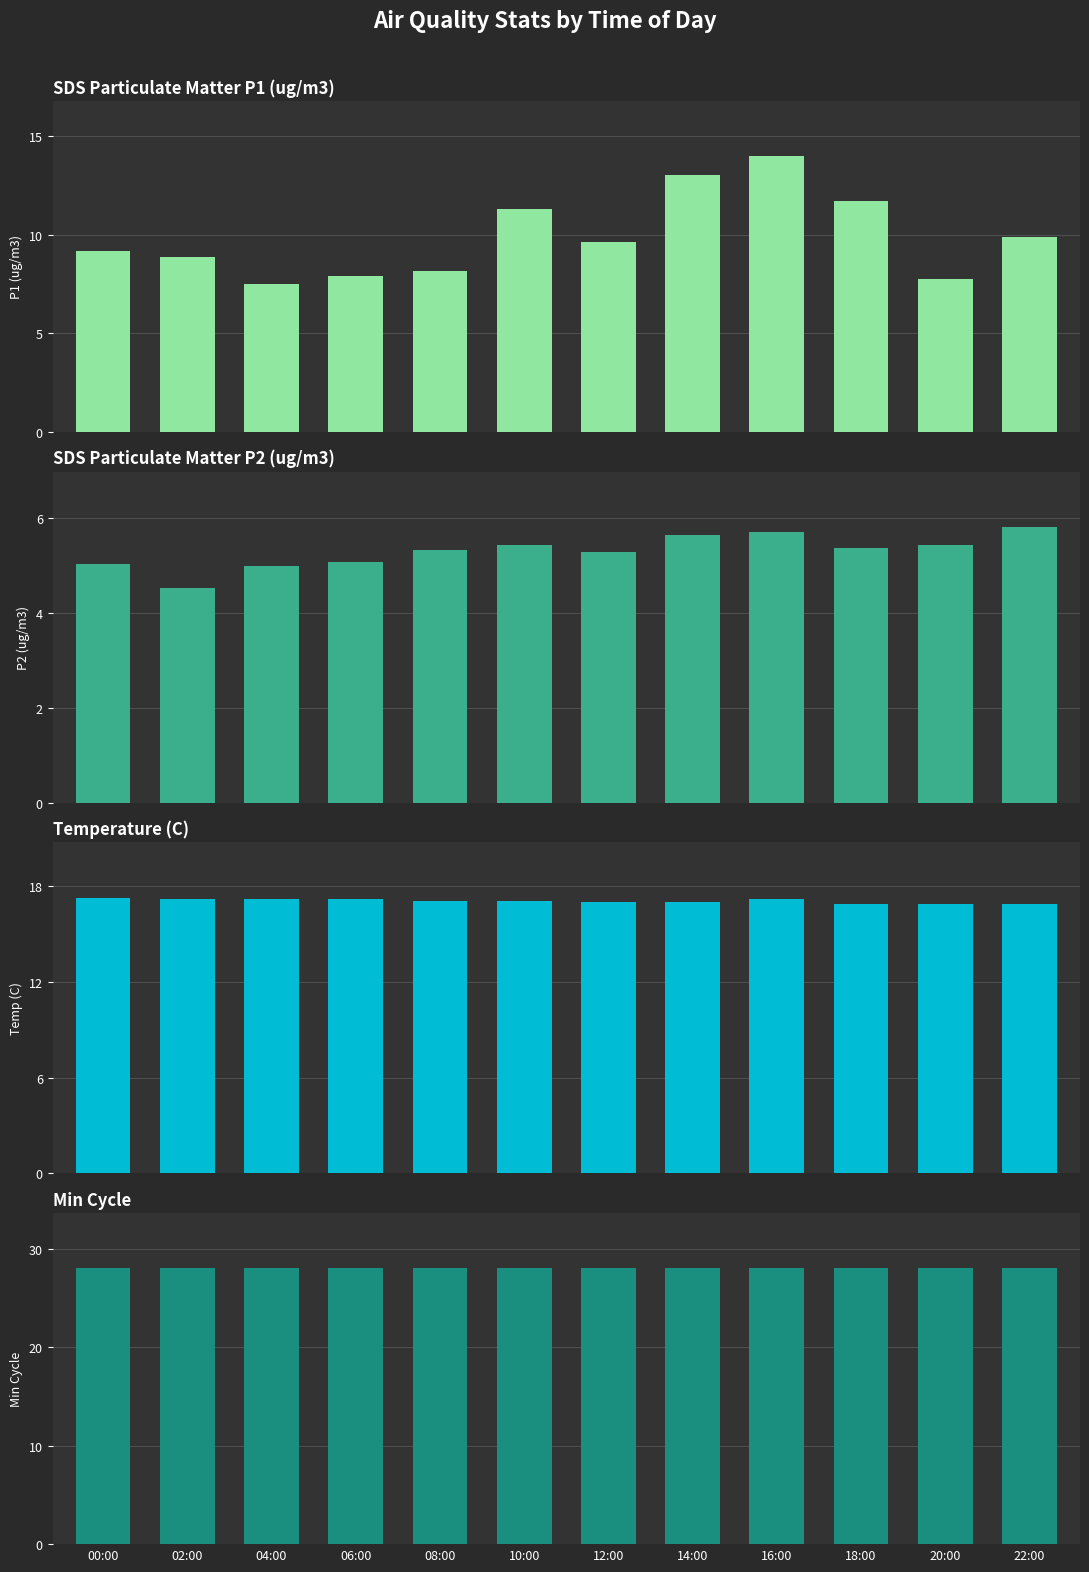

At which category is the sum across all series the highest?

16:00